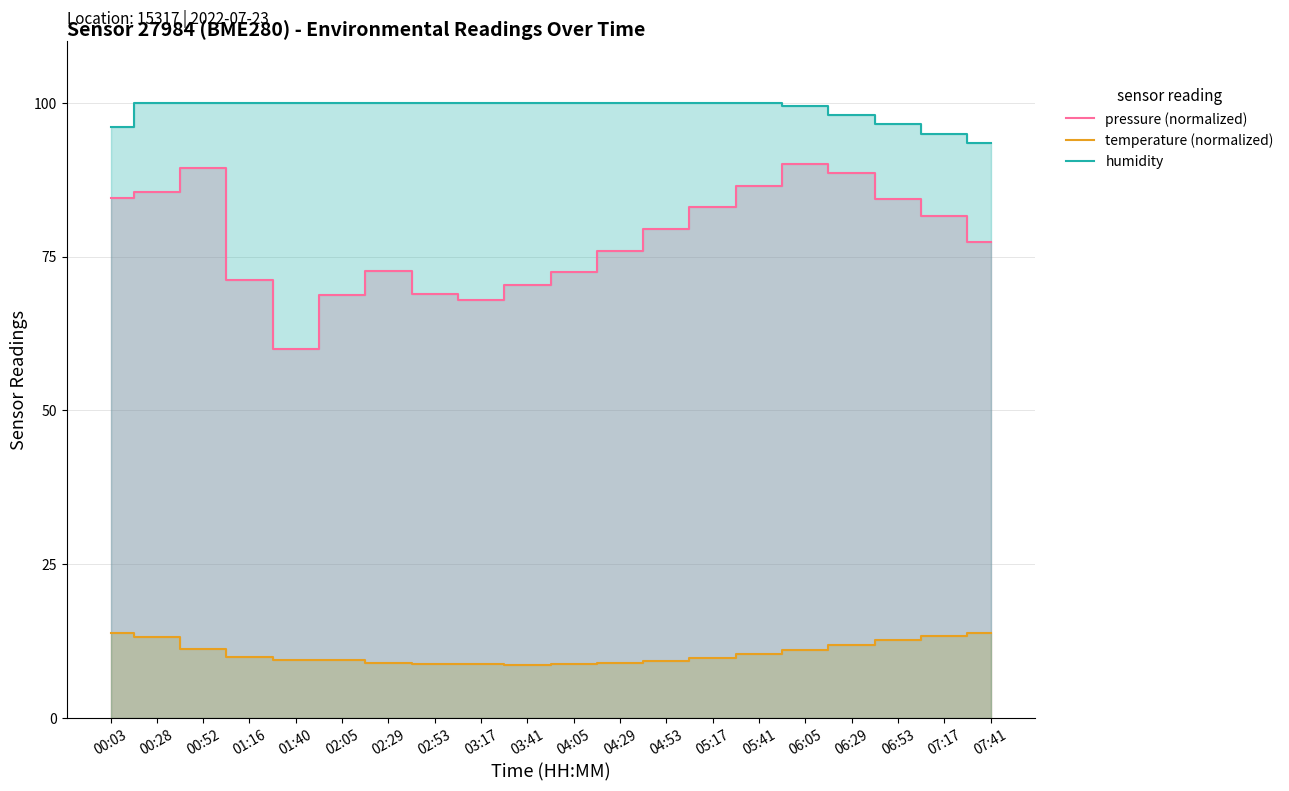

At which category does pressure (normalized) reach its first local peak?

00:52